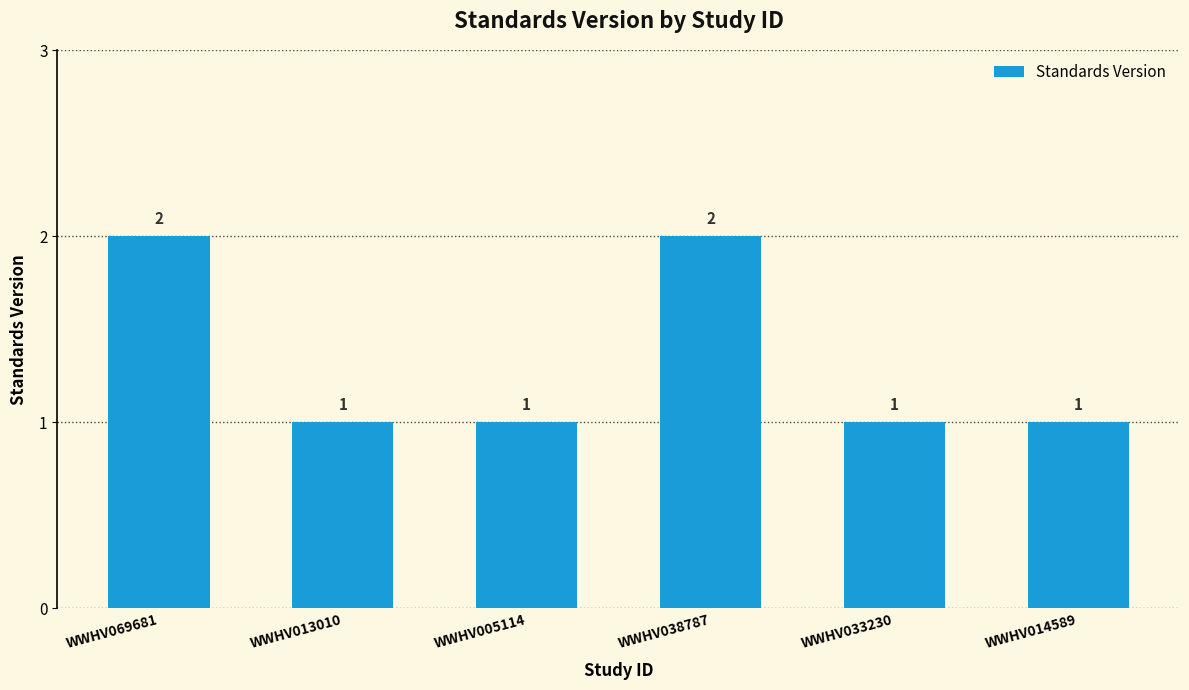

What is the smallest value displayed?

1